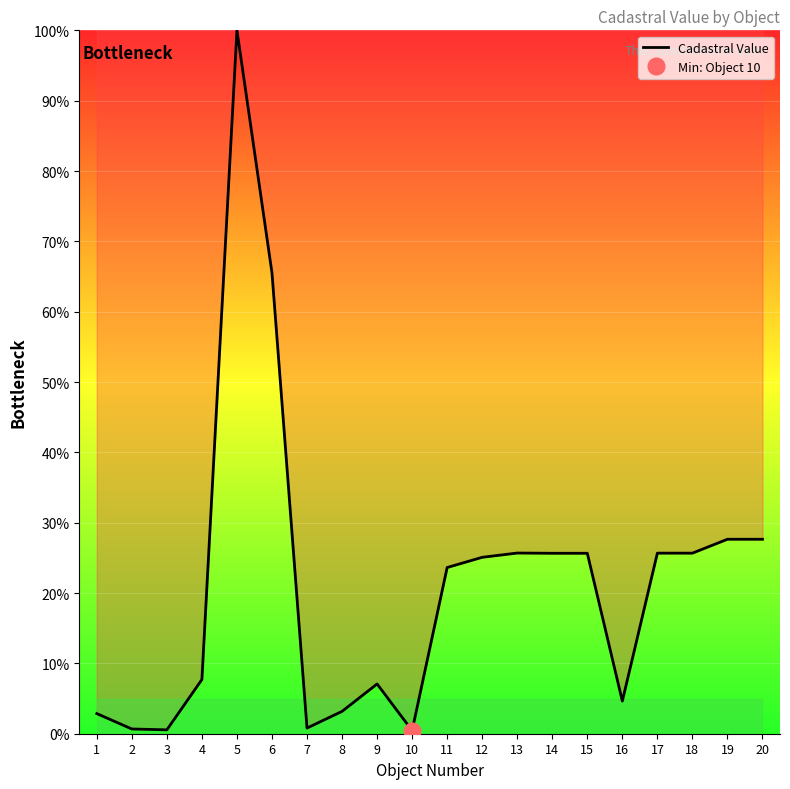

What is the value of the 16th point from the left?

4.6